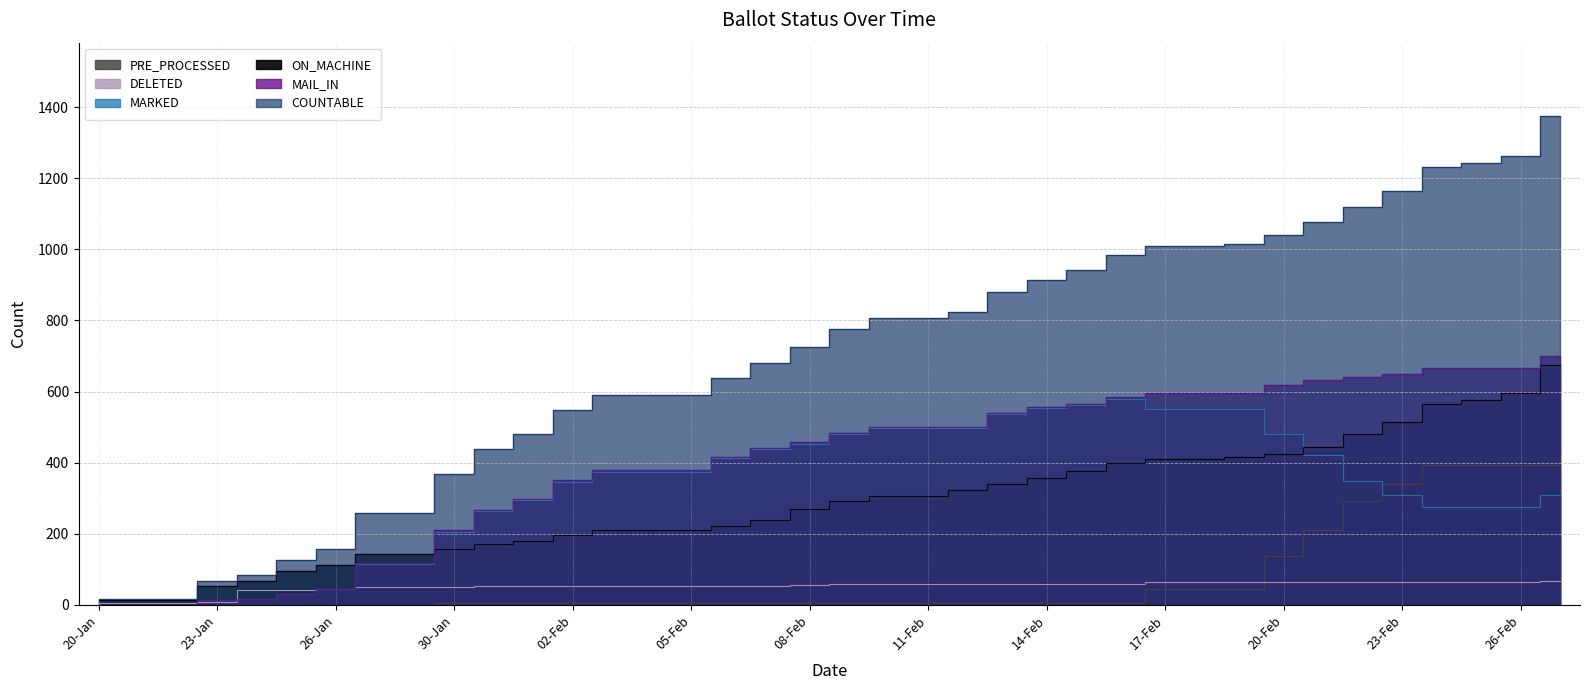

At how many categories does at least one series exceed 918?

13